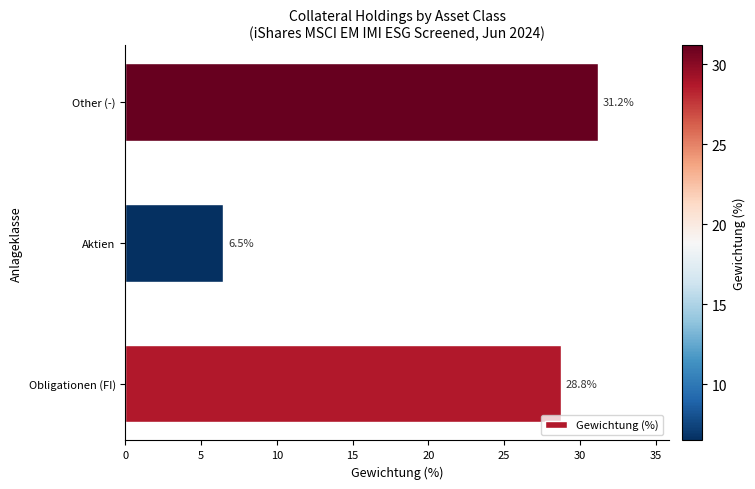

The value at Aktien is 11.5. True or false?

False